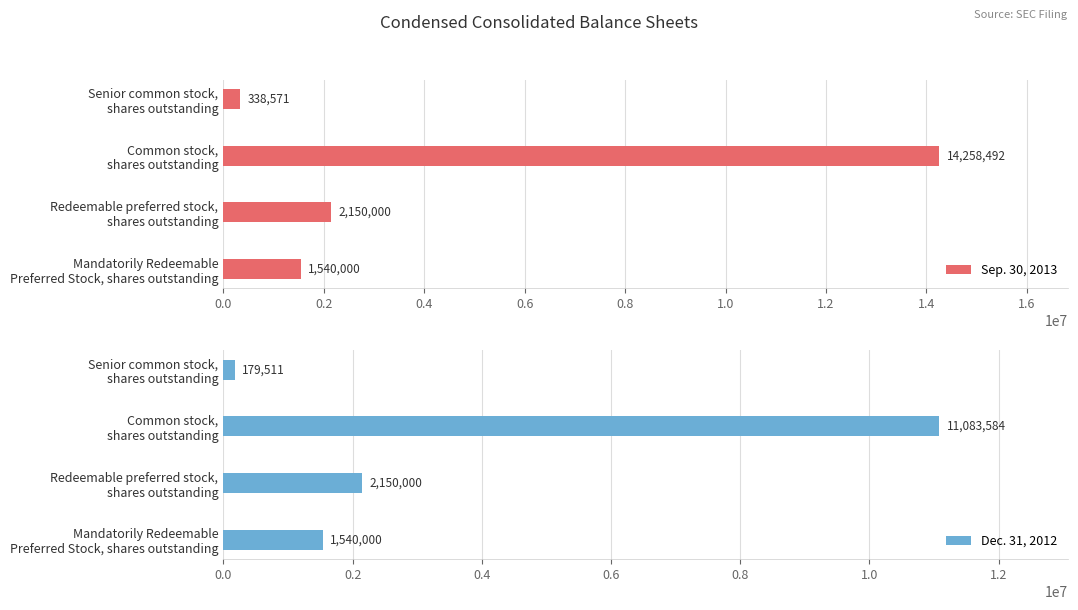

Which series has the largest total across all categories?

Sep. 30, 2013